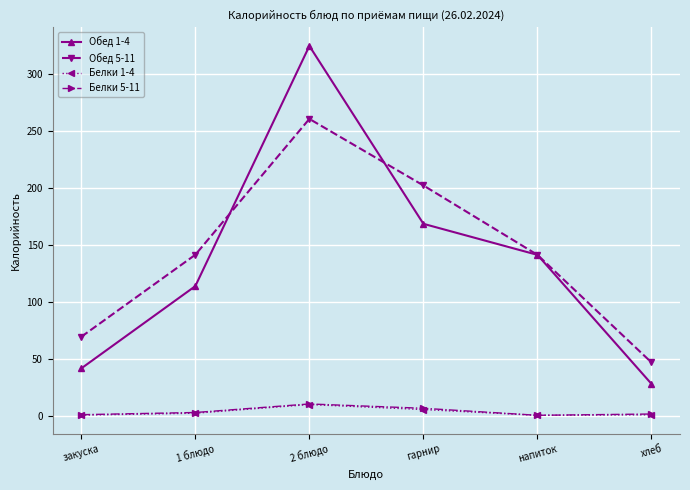

At how many categories does at least one series exceed 173?

2